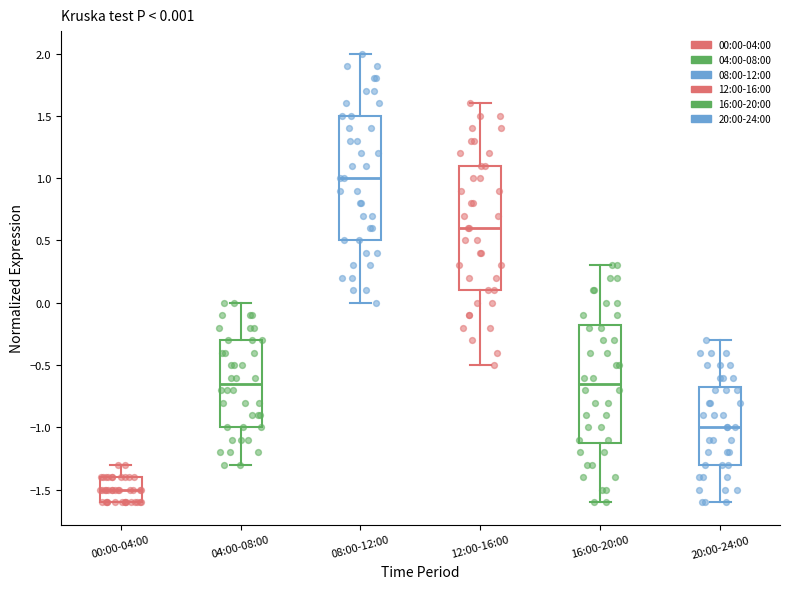

Which box's median line is the lowest?

00:00-04:00